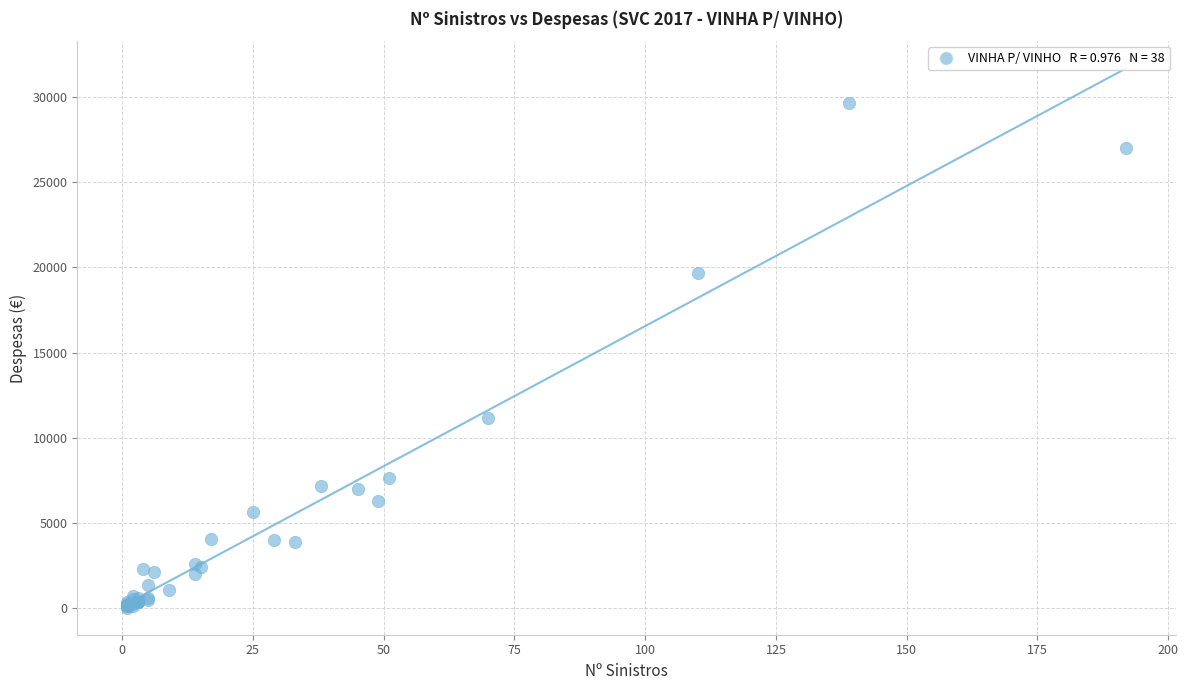

What Y value in the scatter plot is closest to 14843?

11144.9